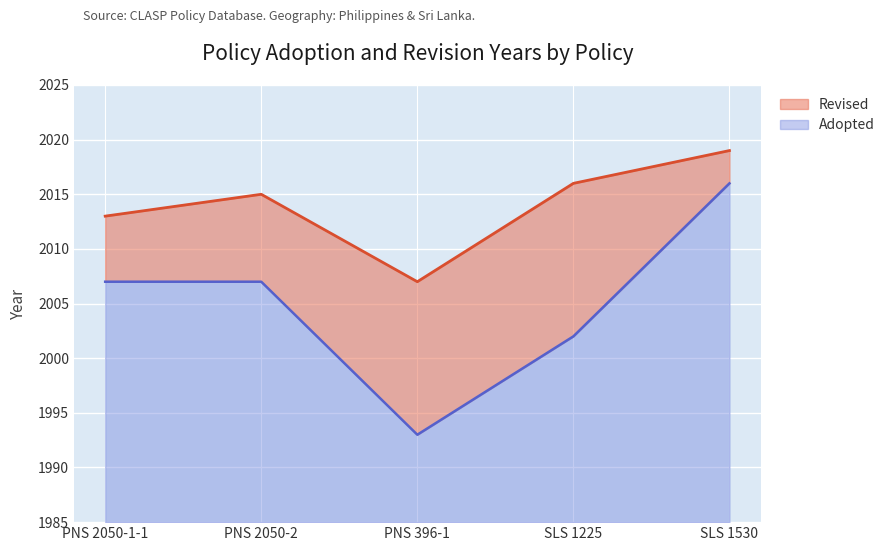

What position from the right is PNS 2050-1-1?

5